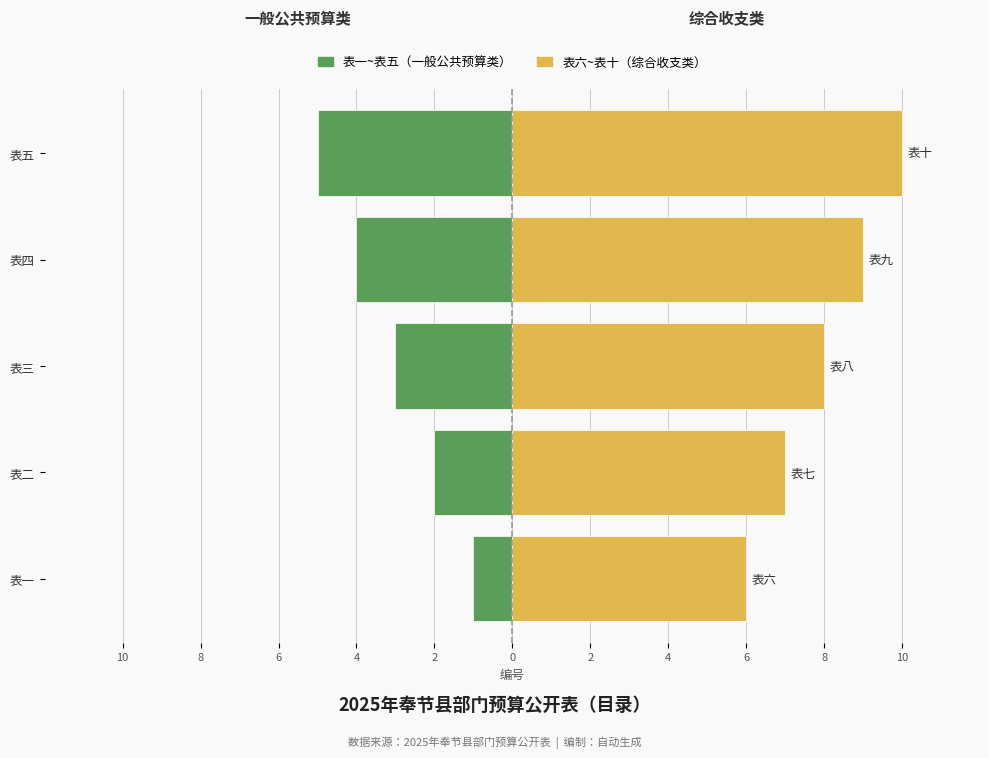

At 表一, list the series in order from smallest to largest.

表一~表五（一般公共预算类）, 表六~表十（综合收支类）